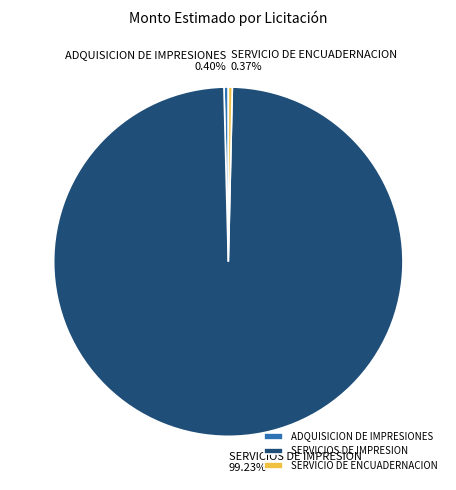

To the nearest percent, what is the combined percentage of SERVICIO DE ENCUADERNACION and SERVICIOS DE IMPRESION?

100%